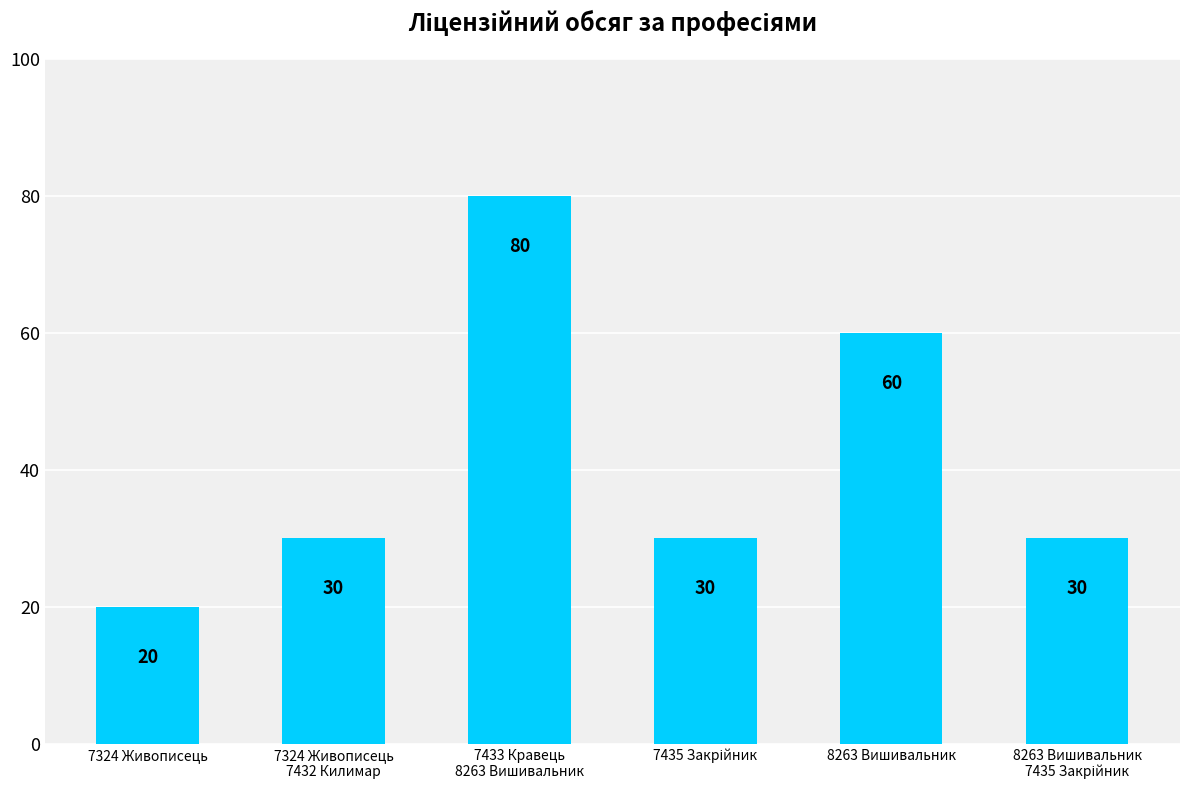

Count the values in the range 30 to 60.

4